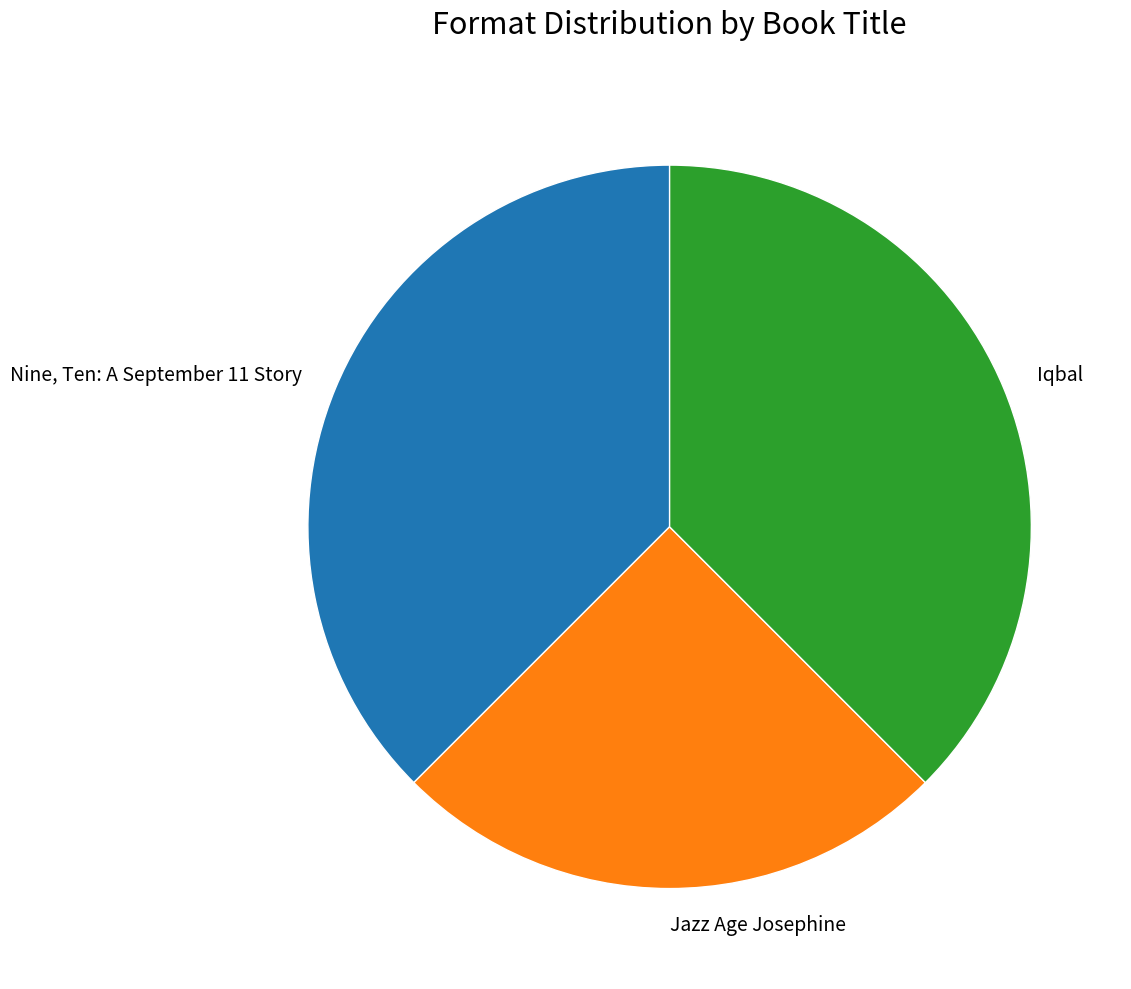

How many segments does this pie chart have?

3